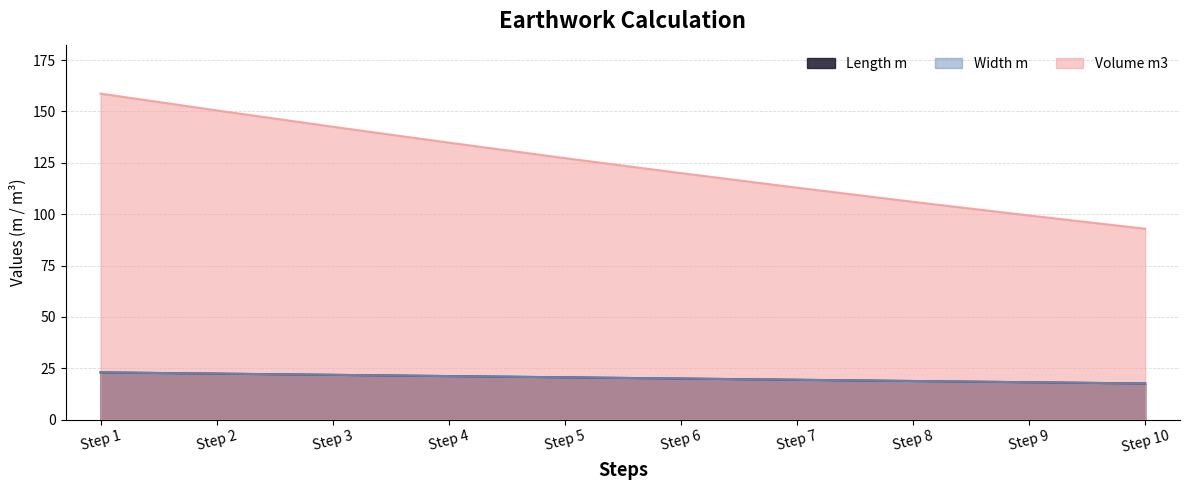

Reading left to right, list all the values displayed in this chart.

Length m: Step 1=23.0	Step 2=22.4	Step 3=21.8	Step 4=21.2	Step 5=20.6	Step 6=20.0	Step 7=19.4	Step 8=18.8	Step 9=18.2	Step 10=17.6
Width m: Step 1=23.0	Step 2=22.4	Step 3=21.8	Step 4=21.2	Step 5=20.6	Step 6=20.0	Step 7=19.4	Step 8=18.8	Step 9=18.2	Step 10=17.6
Volume m3: Step 1=158.7	Step 2=150.5	Step 3=142.6	Step 4=134.8	Step 5=127.3	Step 6=120.0	Step 7=112.9	Step 8=106.0	Step 9=99.4	Step 10=92.9